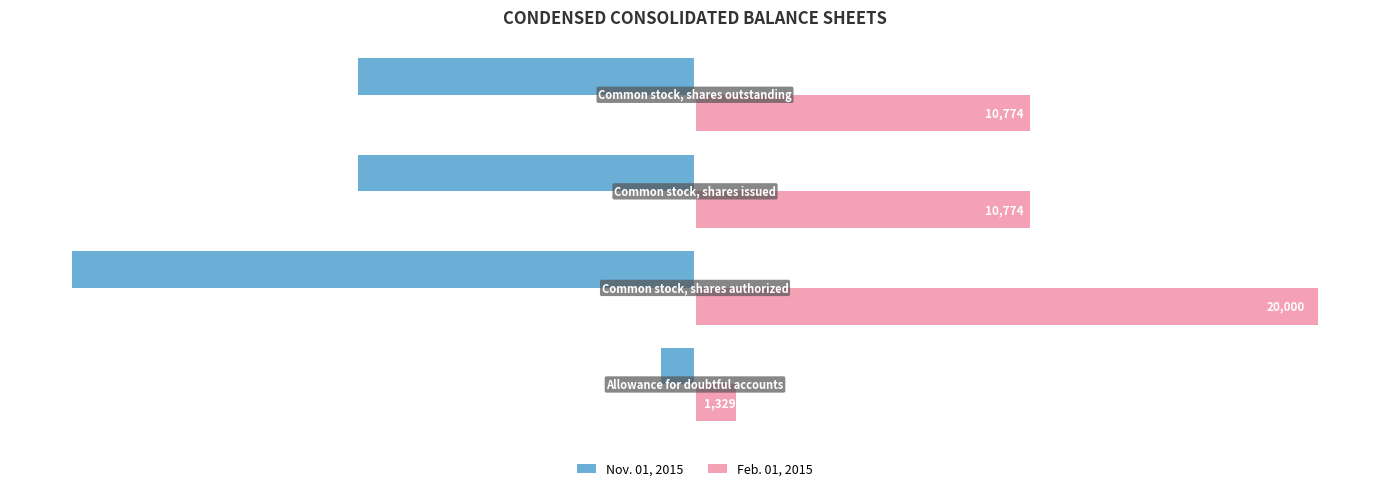

What is the average value of the Feb. 01, 2015 series?

10719